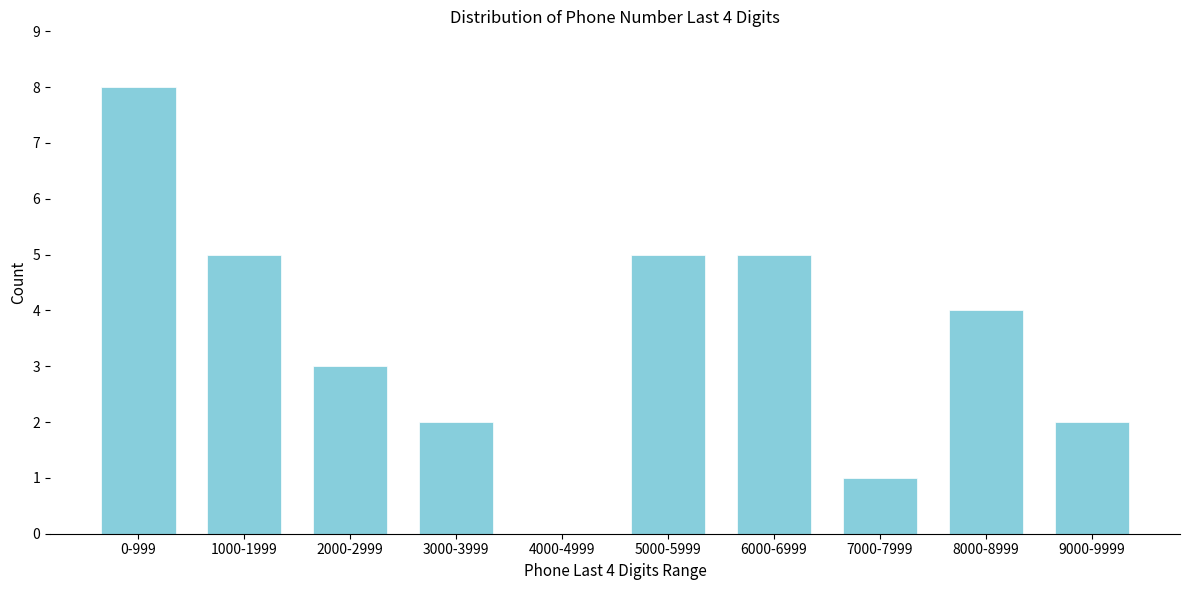

Reading left to right, extract all data points from this chart.

0-999=8	1000-1999=5	2000-2999=3	3000-3999=2	4000-4999=0	5000-5999=5	6000-6999=5	7000-7999=1	8000-8999=4	9000-9999=2